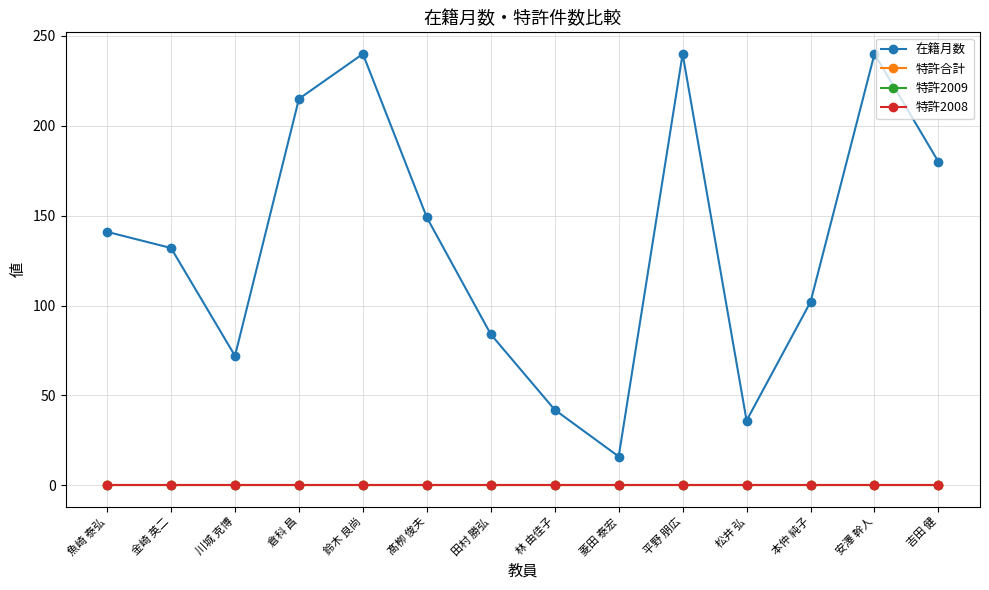

True or false: 特許2008 has a value of 0 at 川城 克博.

True